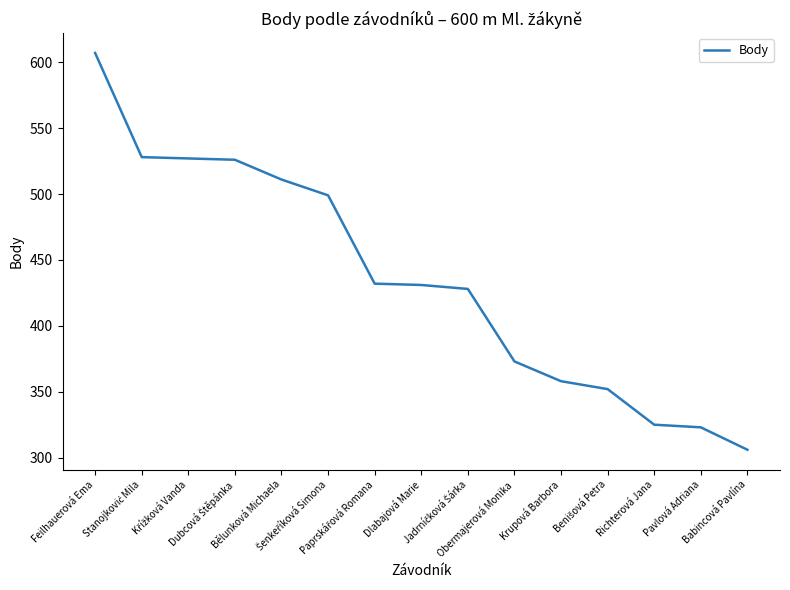

The value at Dlabajová Marie is 564. True or false?

False